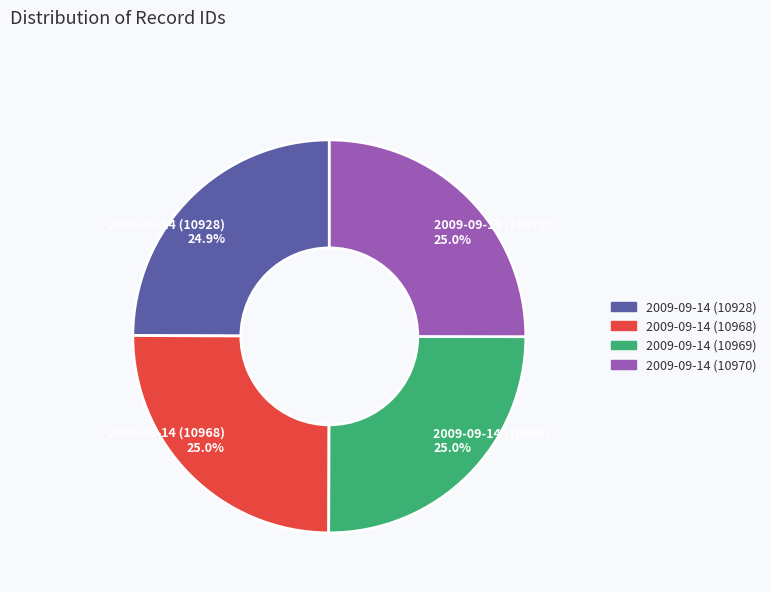

Is it true that 2009-09-14 (10970) is 13% of the pie?

False